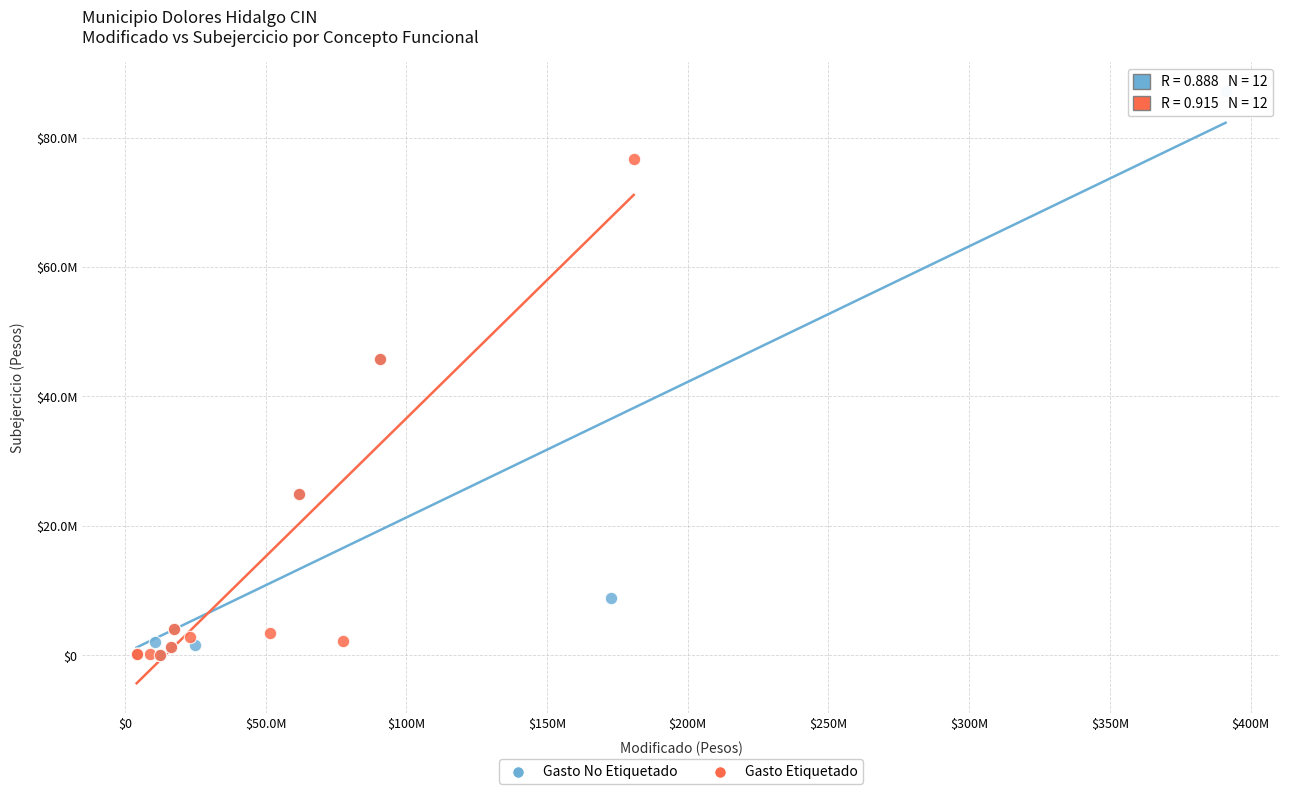

Which series has the largest Y range (max minus min)?

Gasto No Etiquetado